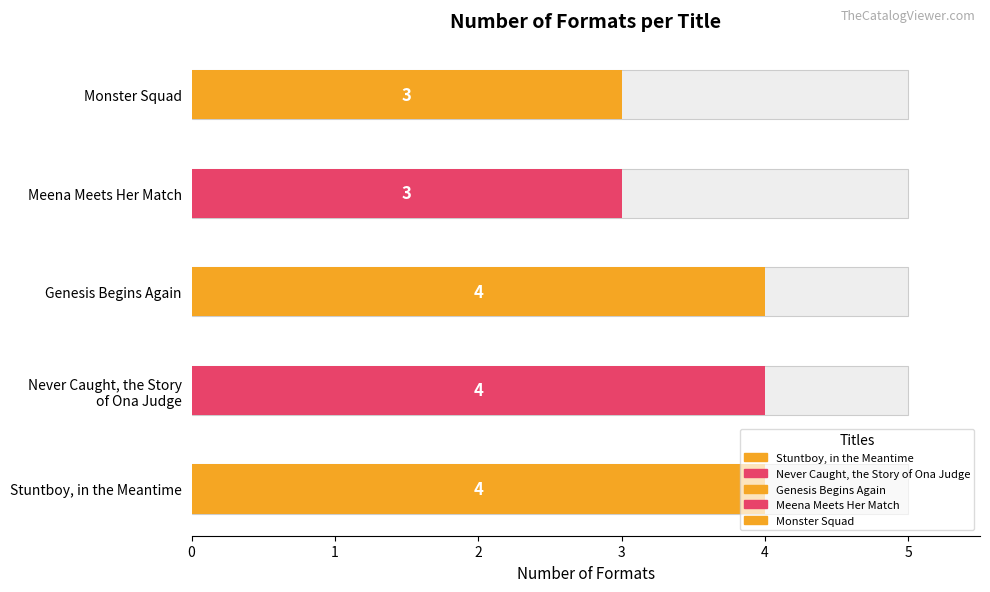

What is the sum of all values?

18